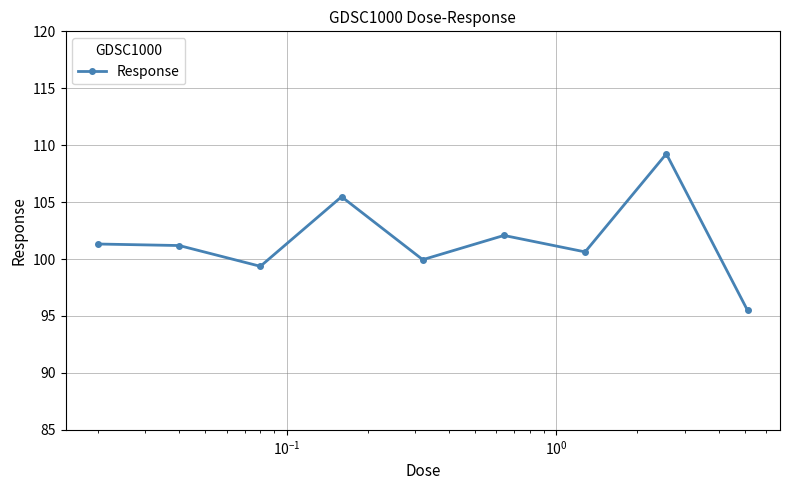

What is the average value?

101.6